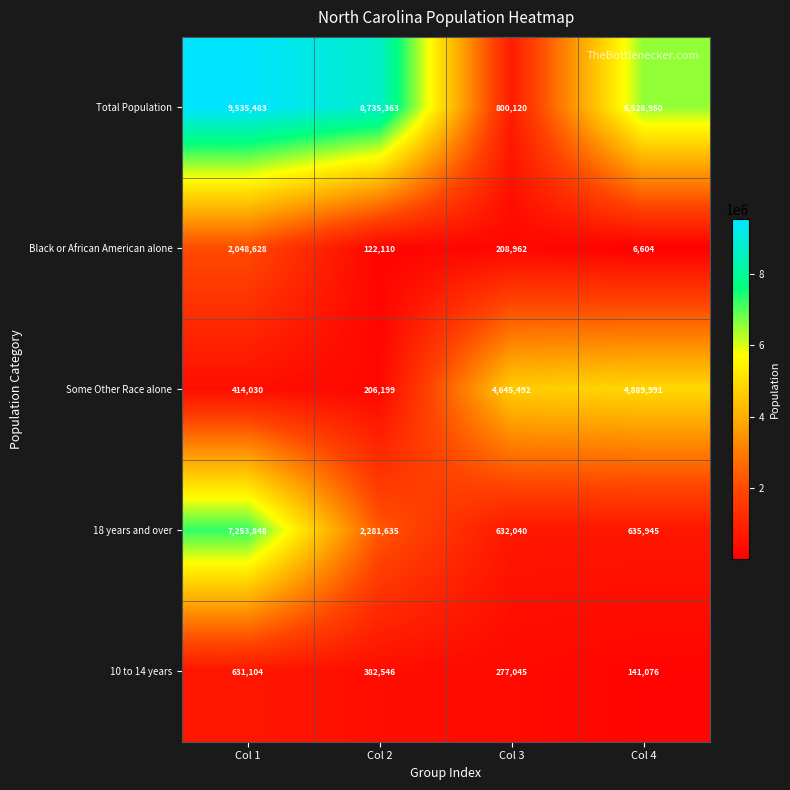

Rank the series at Col 4 from highest to lowest value.

Total Population, Some Other Race alone, 18 years and over, 10 to 14 years, Black or African American alone